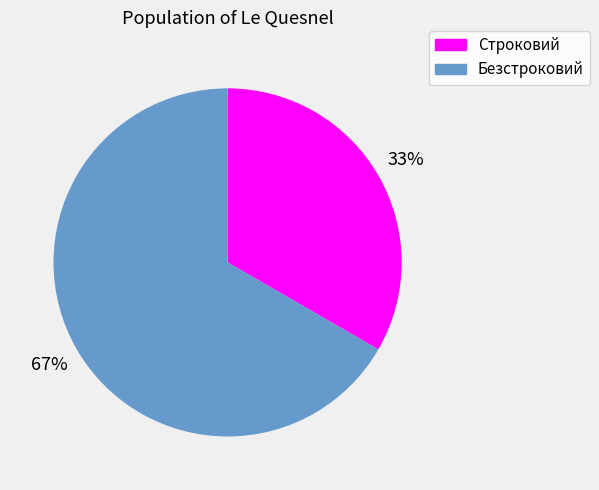

Which slice is the largest?

Безстроковий